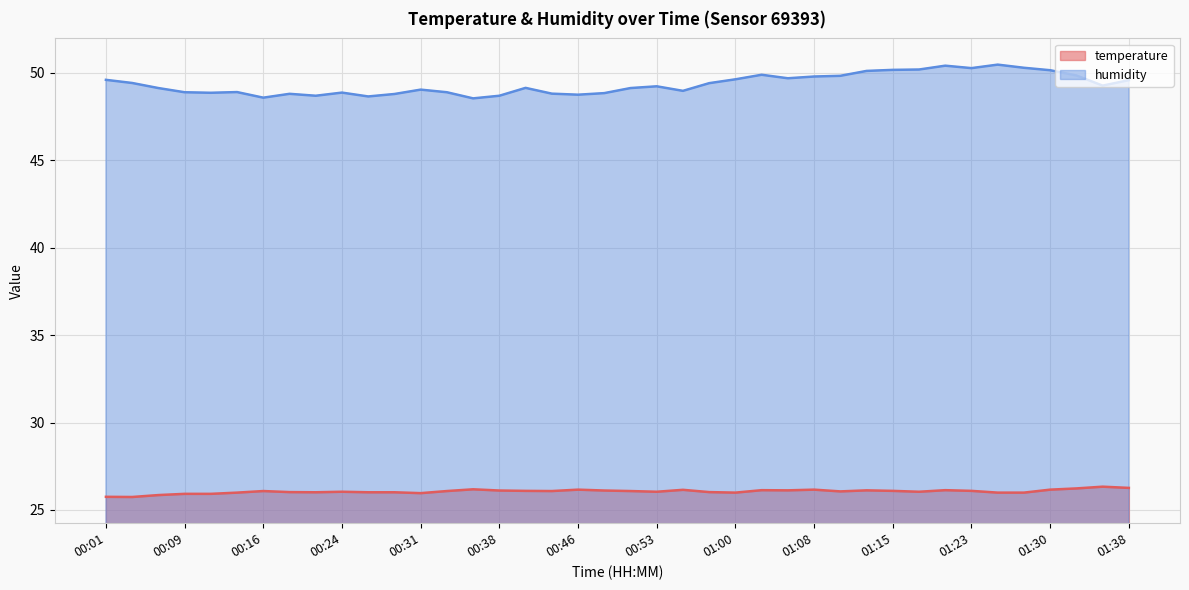

Which series has the largest range (max minus min)?

humidity